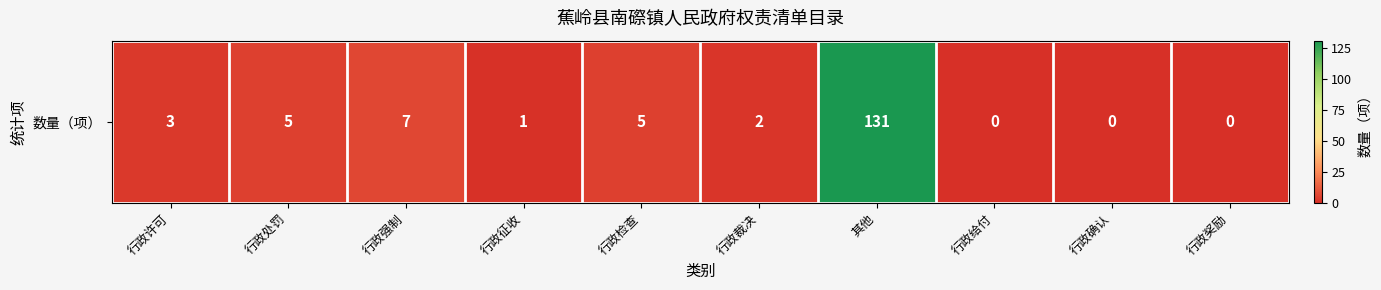

What is the sum of all values?

154